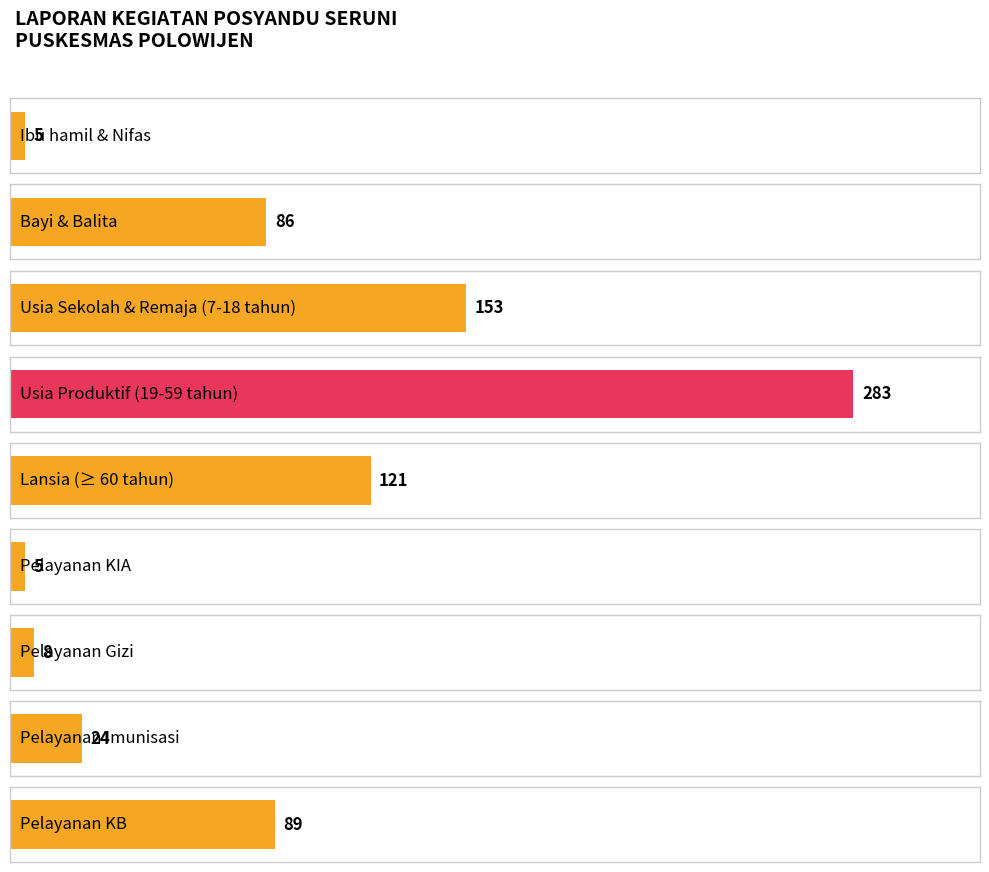

At which label is the value closest to 144?

Usia Sekolah & Remaja (7-18 tahun)